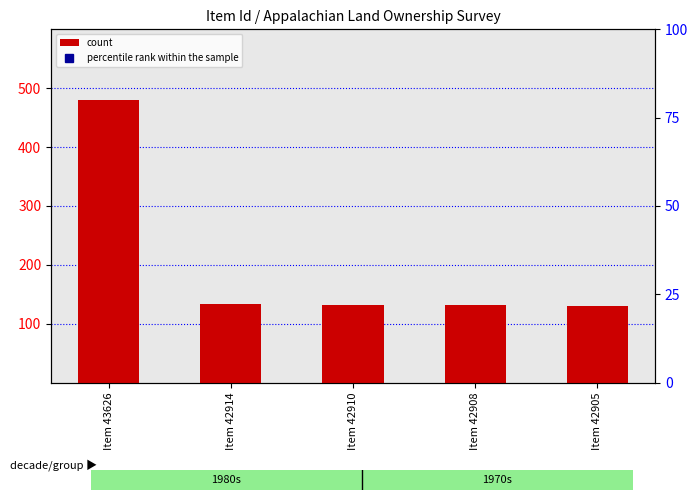

What is the lowest value of the count series?

130.0